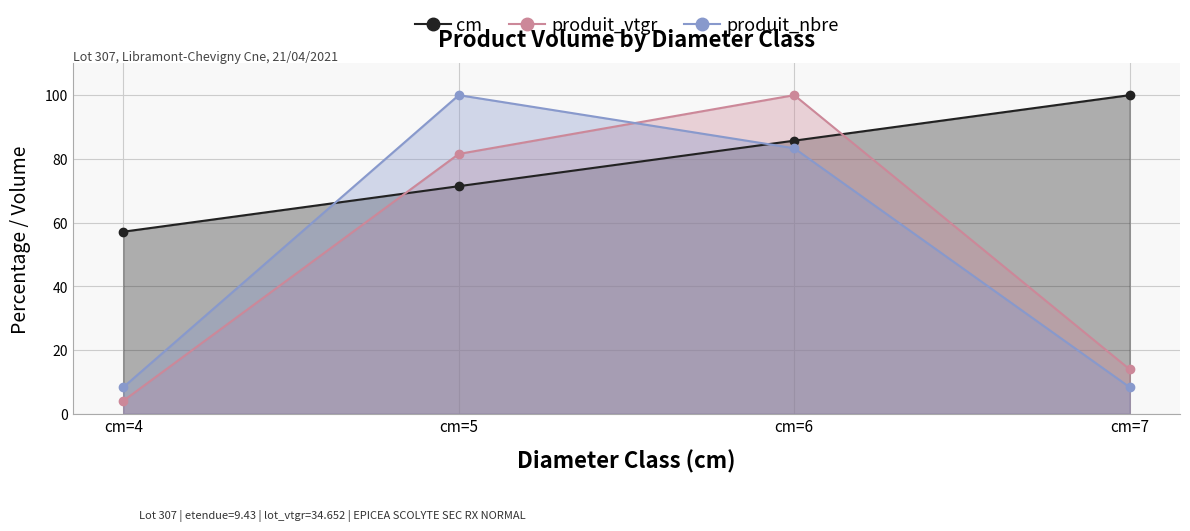

Between which two adjacent categories do produit_vtgr and produit_nbre first intersect?

cm=5 and cm=6